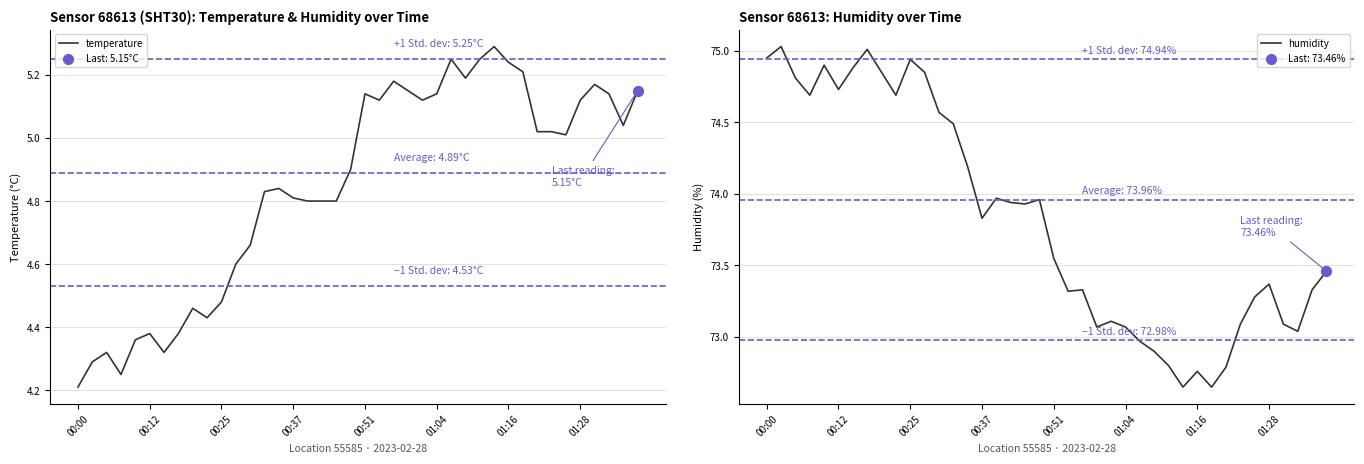

Which series contains the highest Y value?

humidity